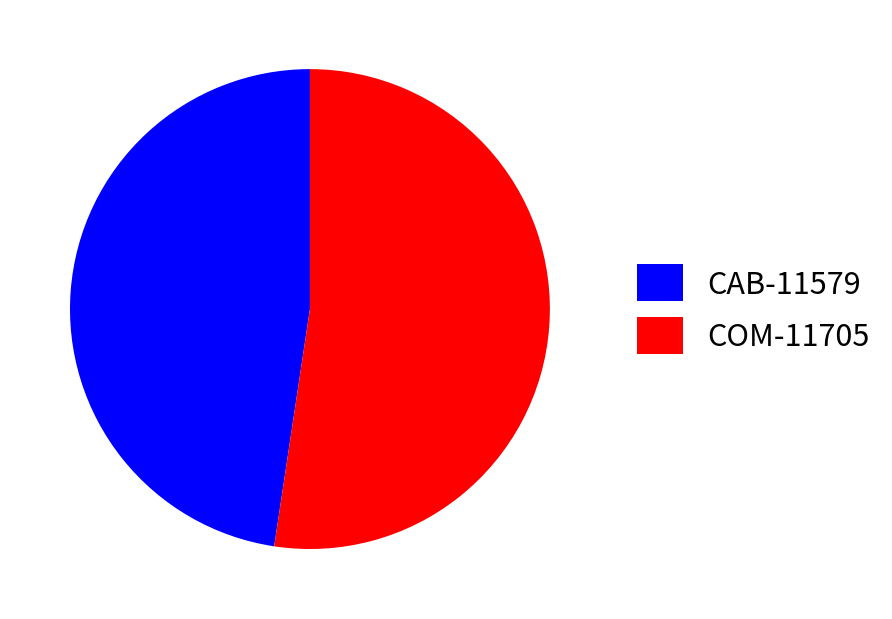

Between CAB-11579 and COM-11705, which is larger?

COM-11705